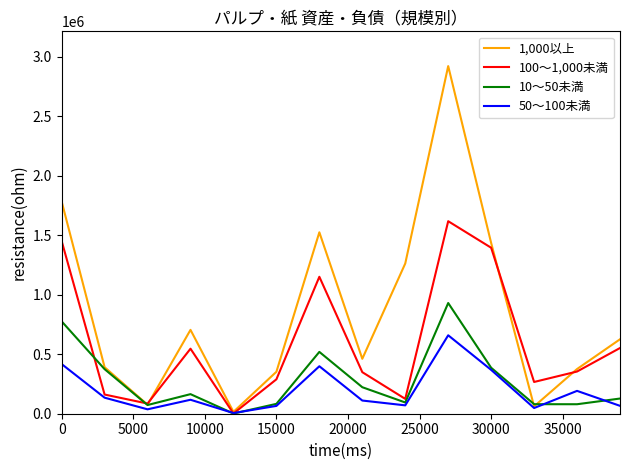

Which series has the widest spread of values?

1,000以上